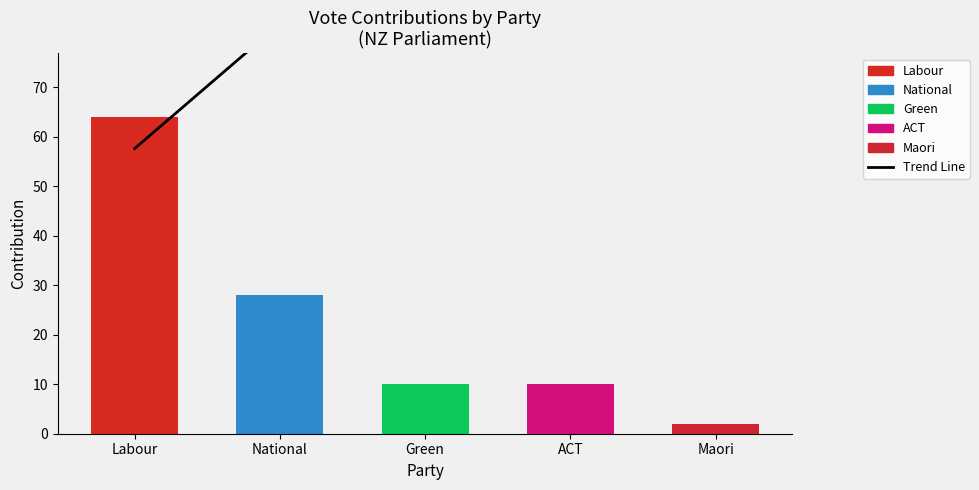

Between National and Maori, which series saw the biggest shift?

National